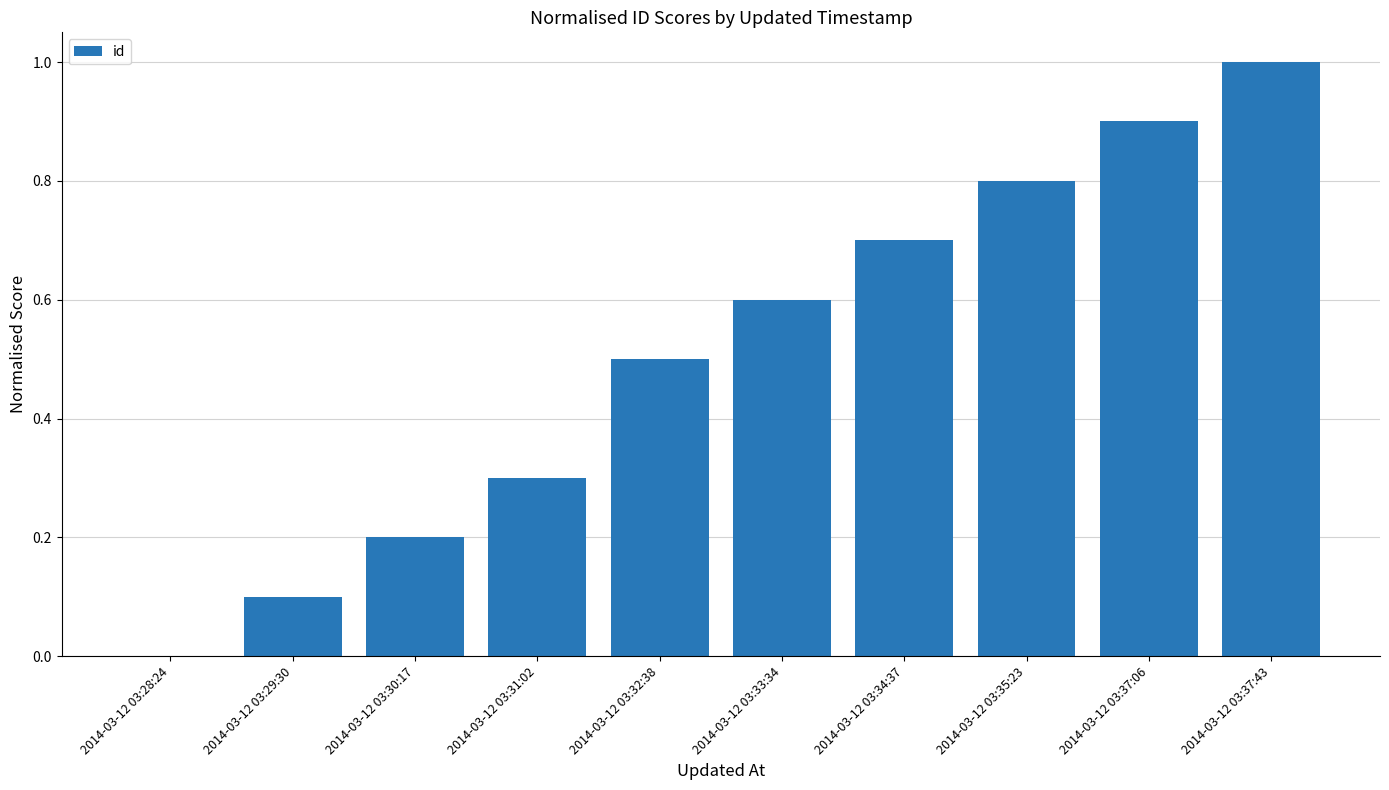

Reading left to right, list all the values displayed in this chart.

0.0	0.1	0.2	0.3	0.5	0.6	0.7	0.8	0.9	1.0